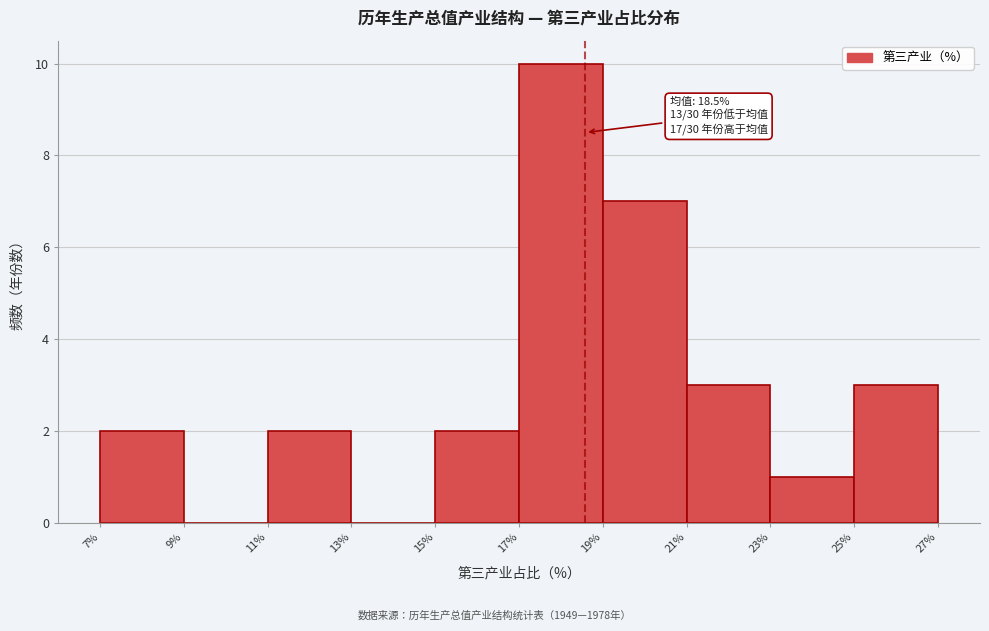

Over which range of the x-axis is the bar tallest?

17% to 19%